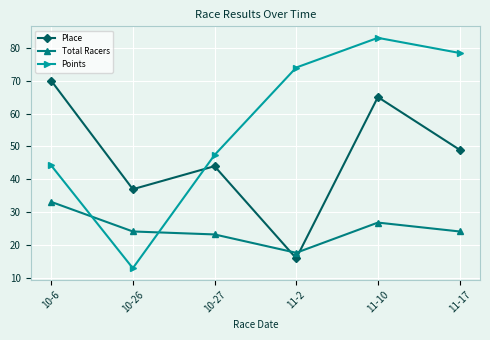

What is the difference between the maximum and minimum values in the Place series?

54.0